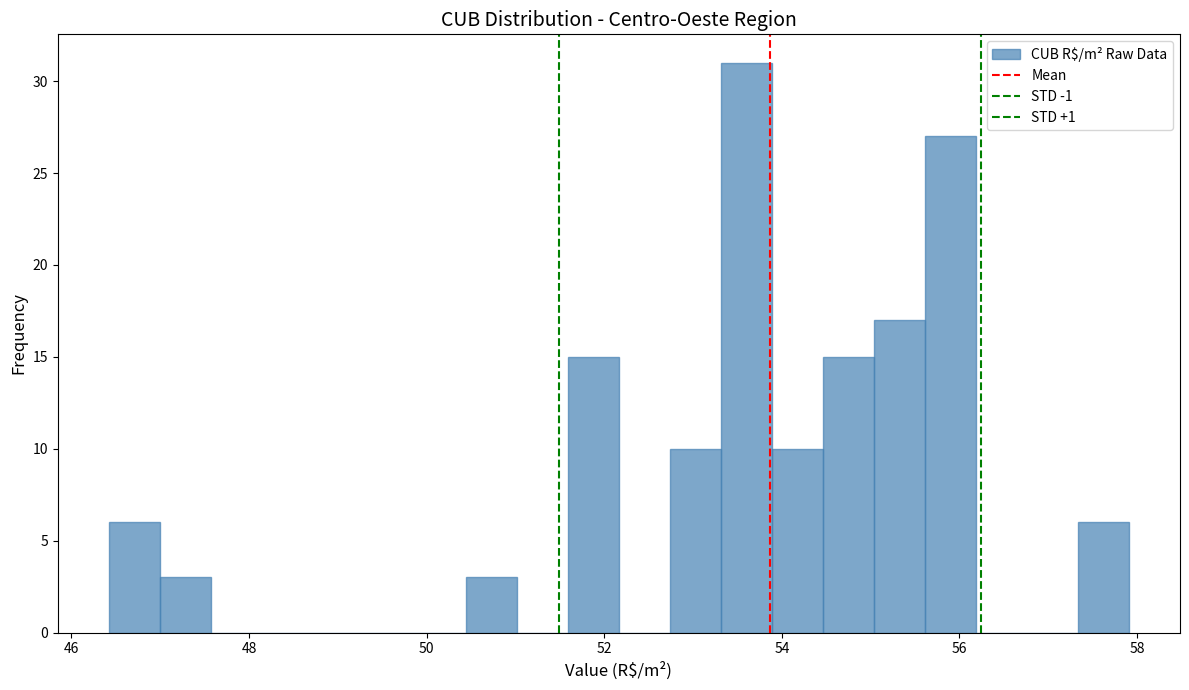

Read against the x-axis, roughly where is the centre of the tallest bar?

53.6